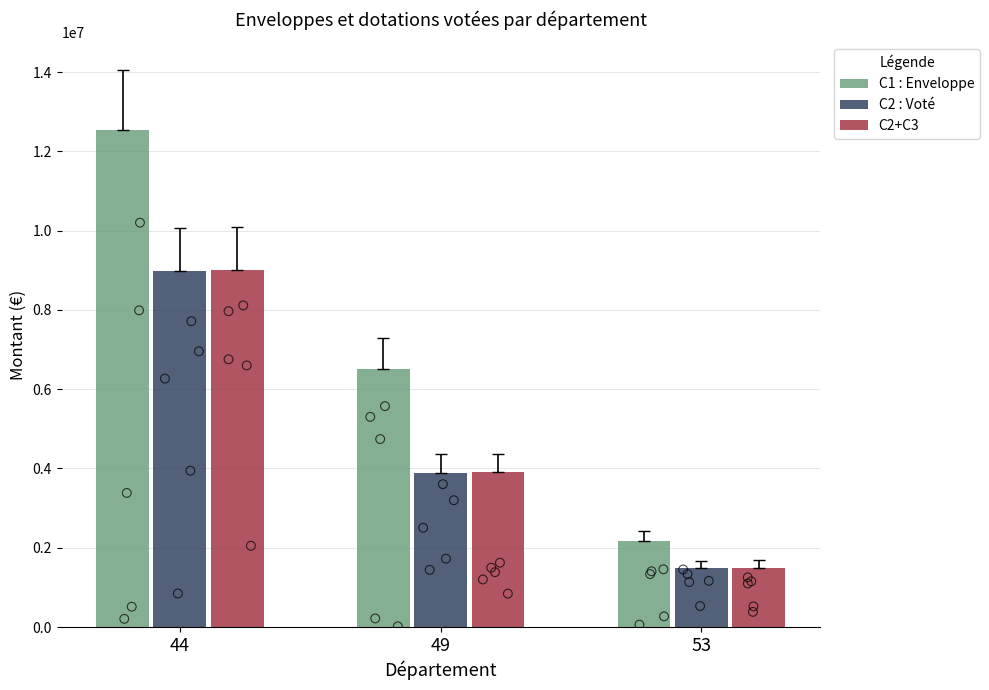

Is the value of C2 : Voté at 44 greater than the value of C2+C3 at 49?

Yes